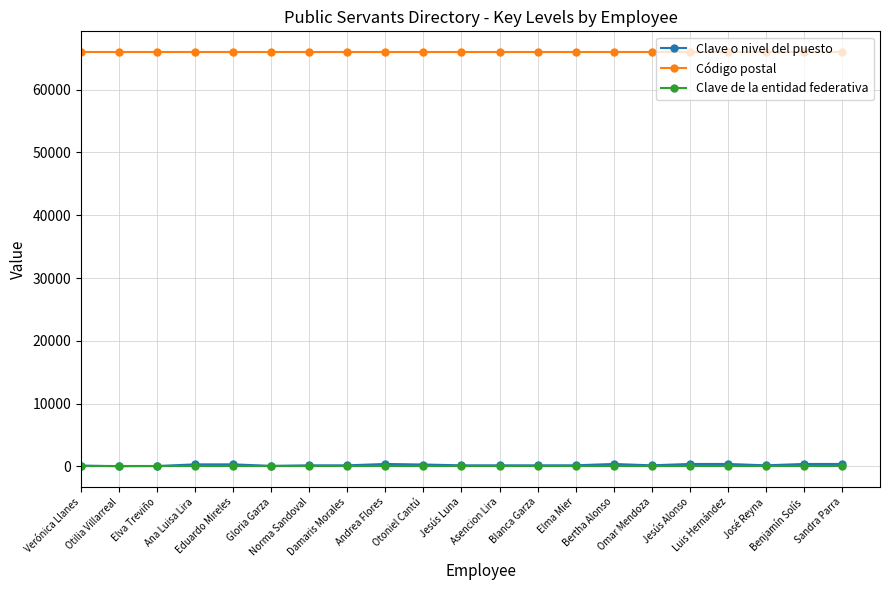

What is the label of the 14th point from the left?

Elma Mier